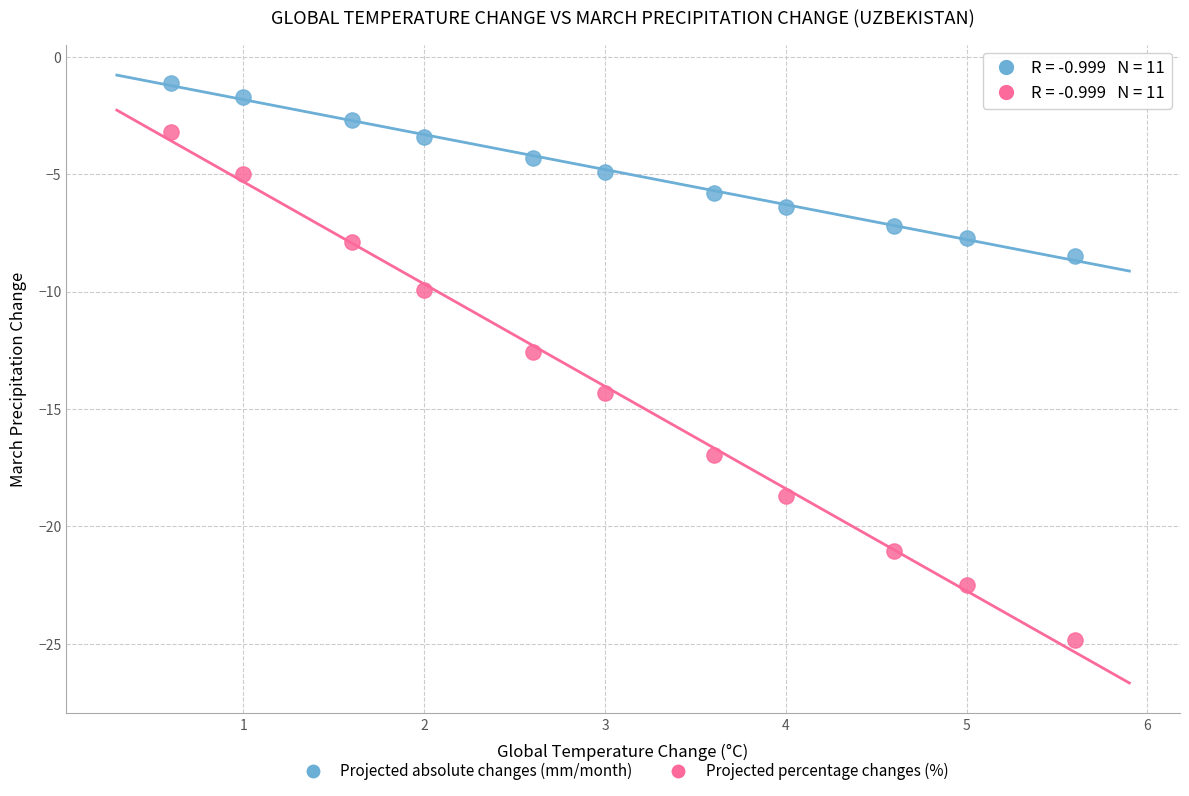

Which series contains the highest Y value?

Projected absolute changes (mm/month)